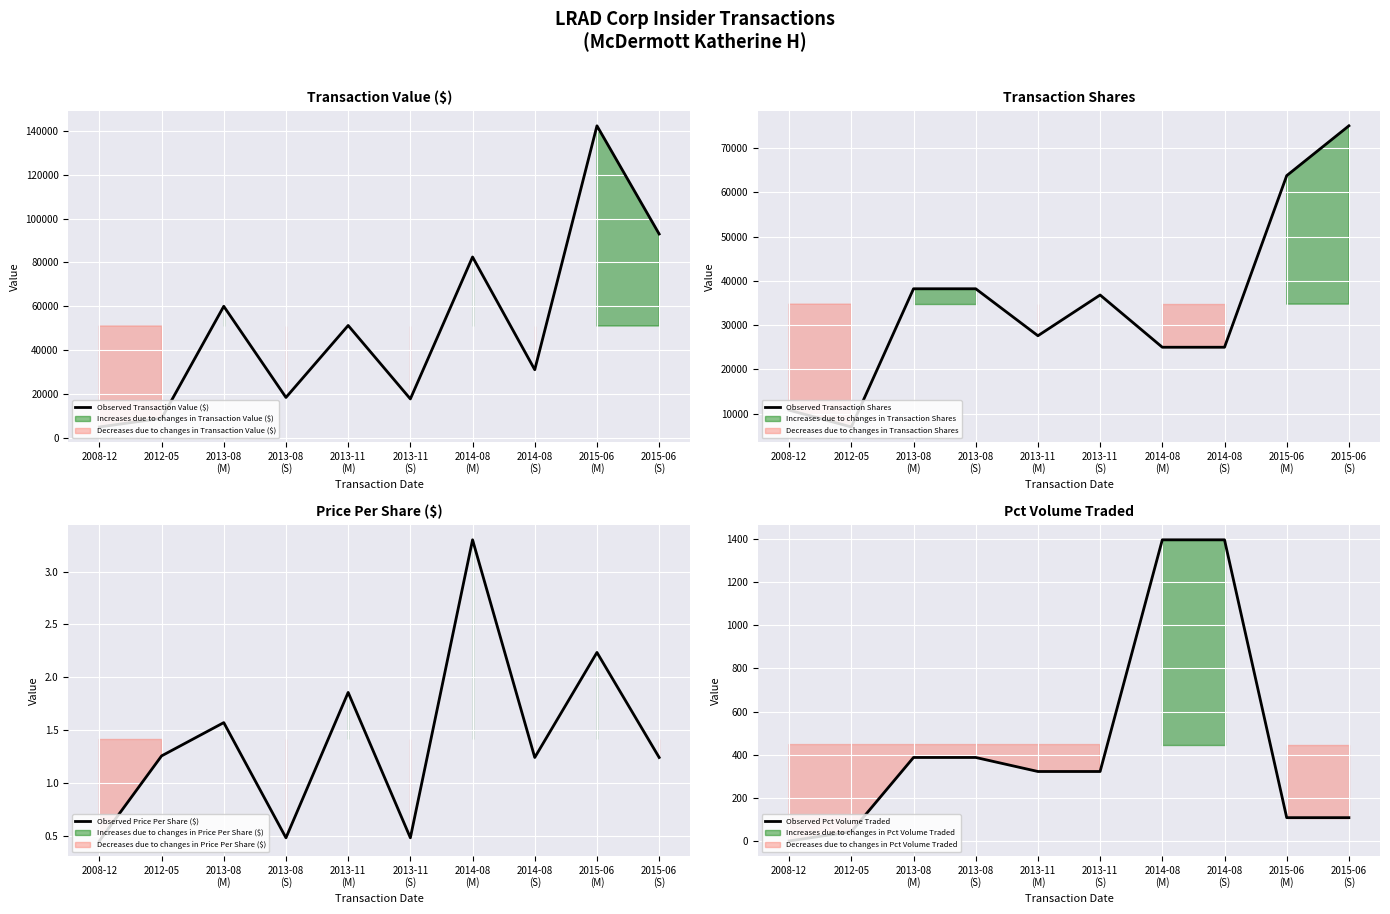

What is the label of the 9th point from the left?

2015-06
(M)